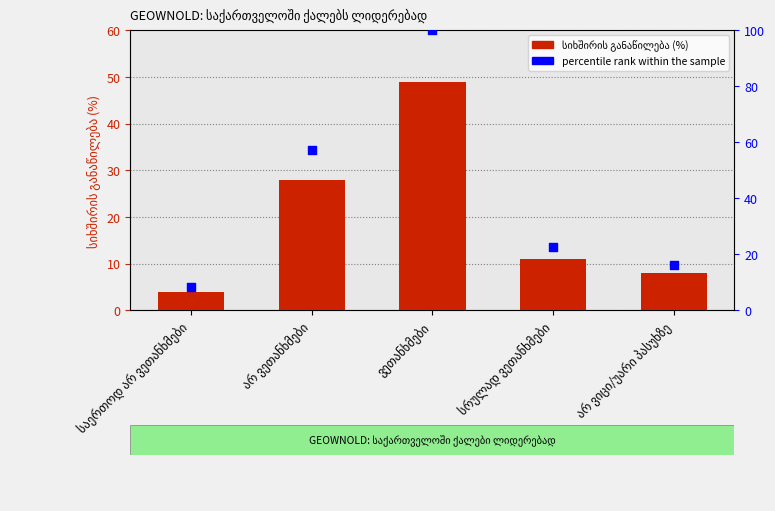

What is the total value across all series at არ ვეთანხმები?

85.1